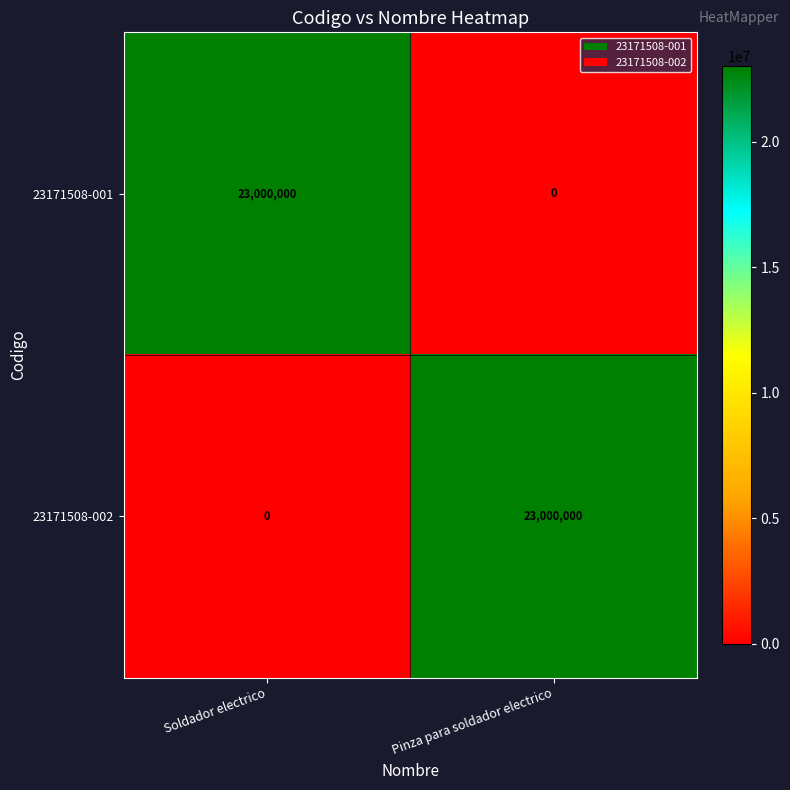

What is the greatest value displayed?

23000000